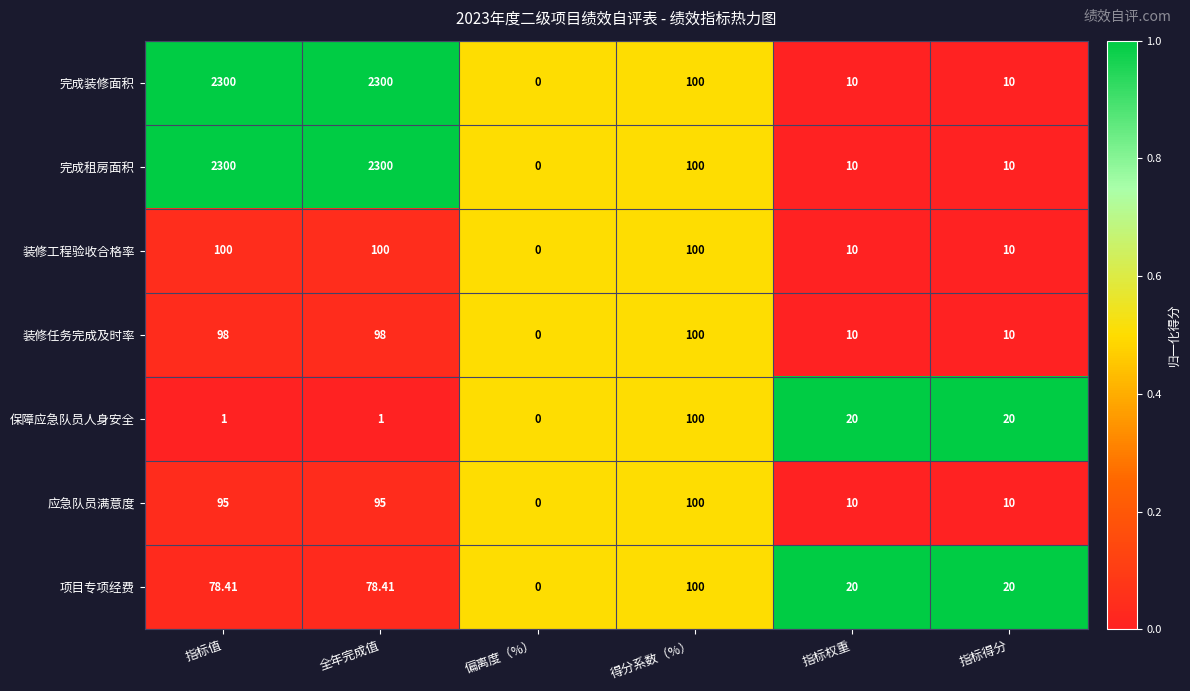

Which category has the lowest value across all series?

偏离度（%）